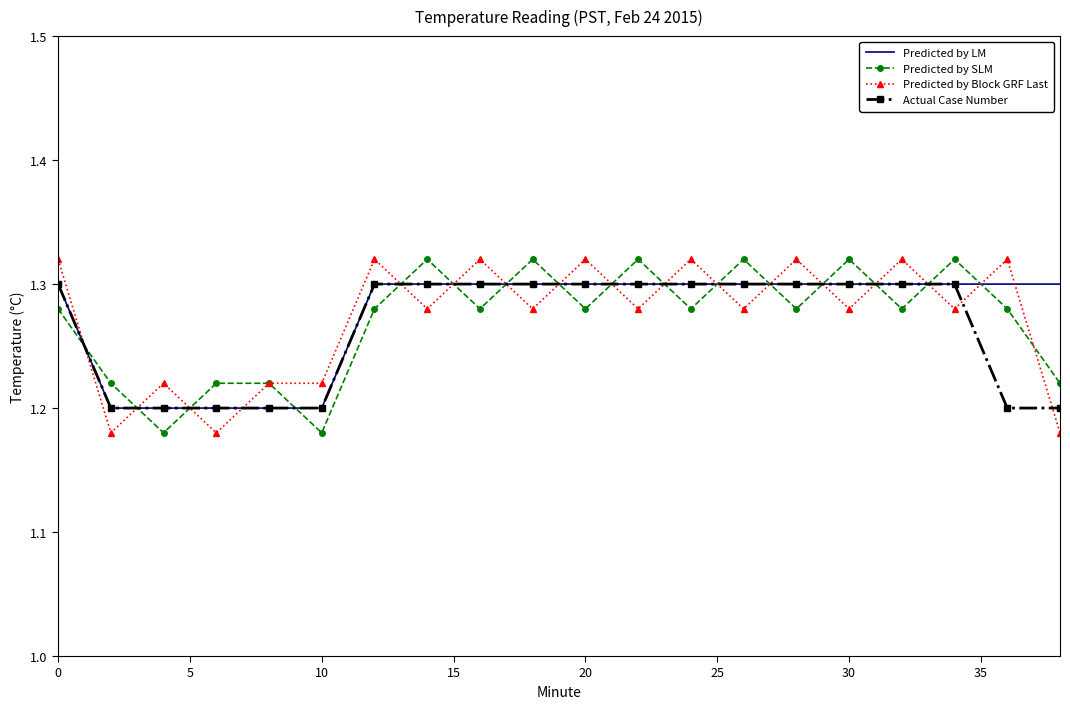

Count the number of categories in the chart.

20